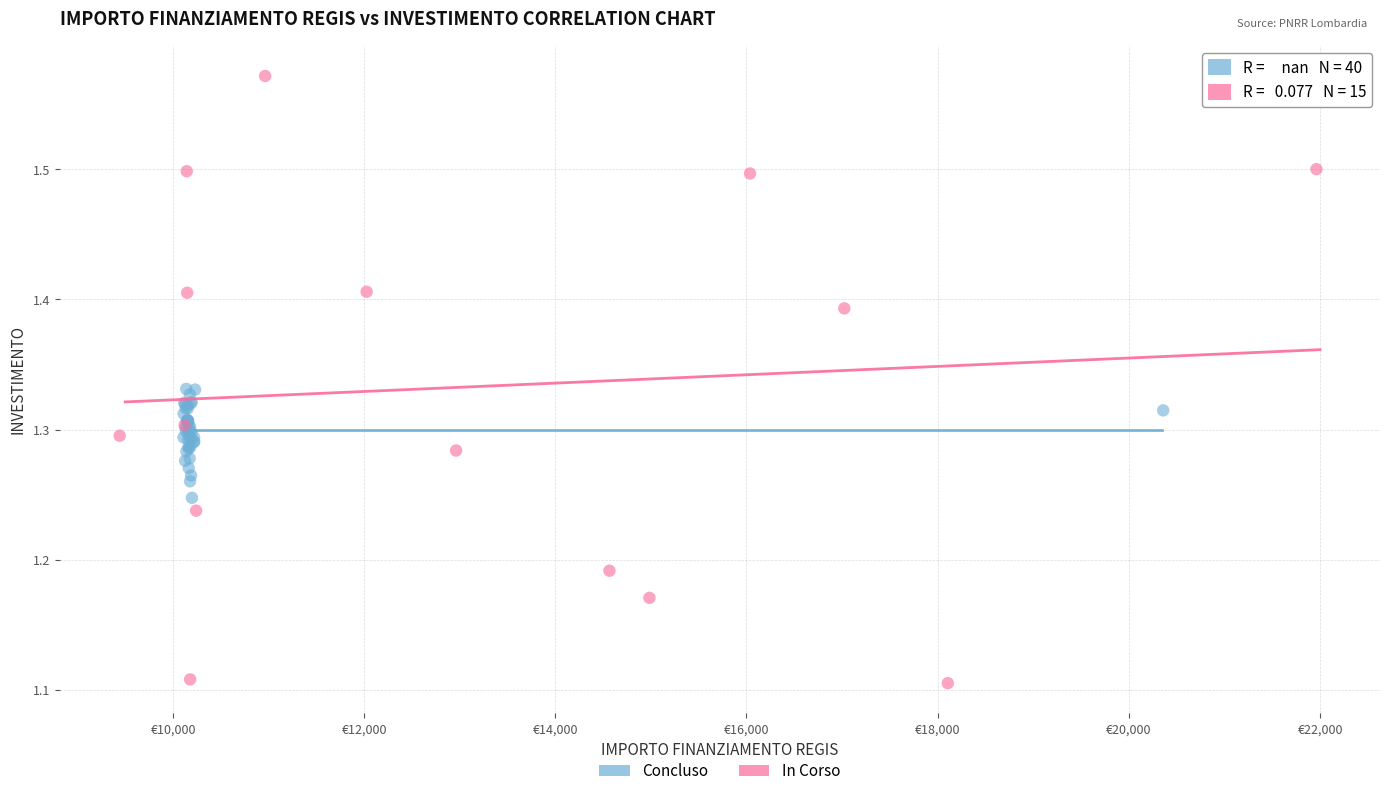

Which series has the largest Y range (max minus min)?

In Corso